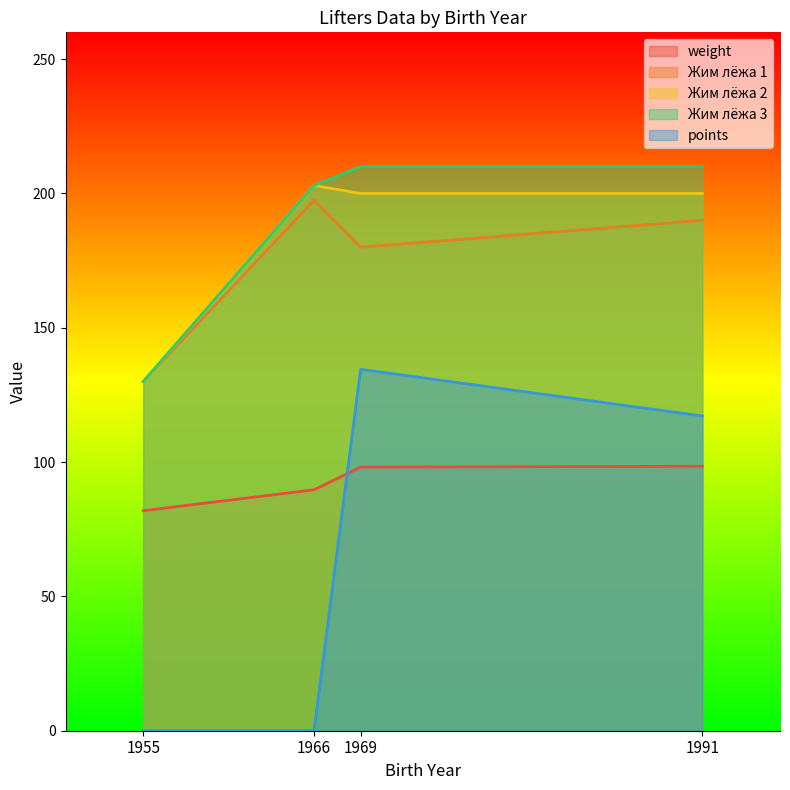

What is the total value across all series at 1969?

822.7